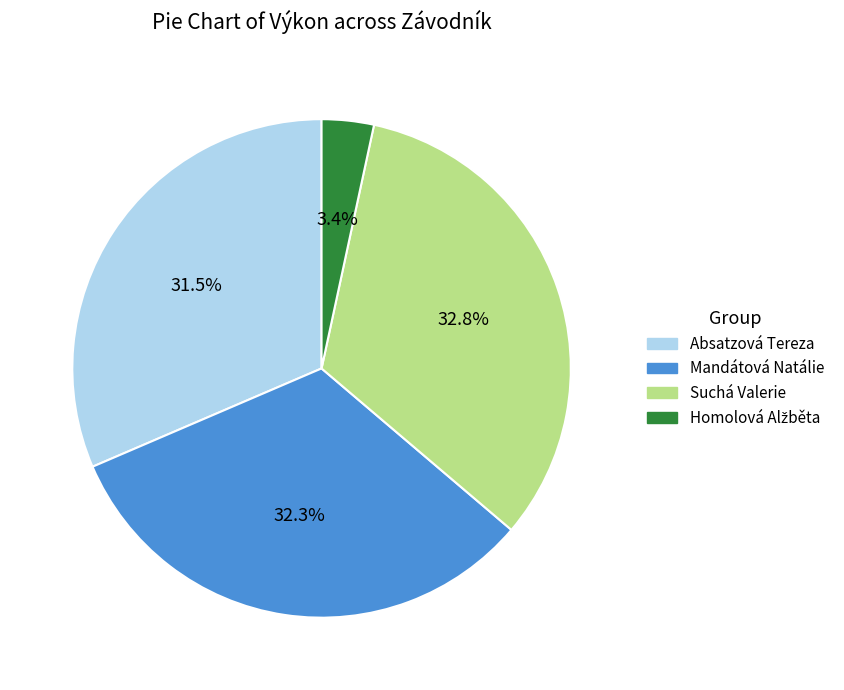

Does Mandátová Natálie represent more than half of the total?

No